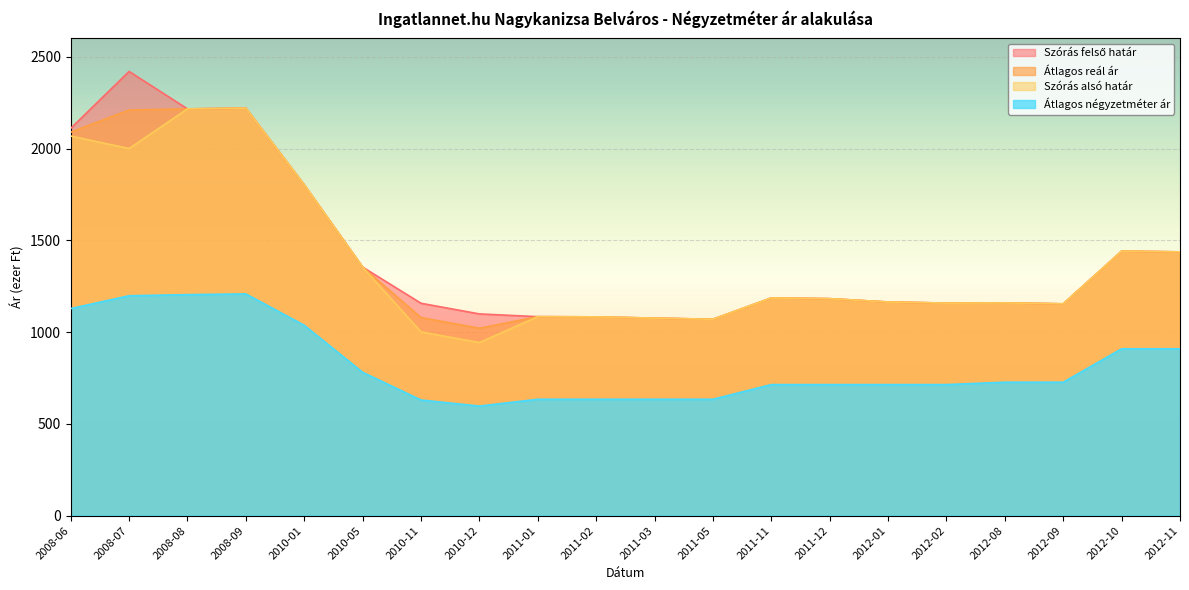

Reading left to right, transcribe all the data shown in this chart.

Szórás felső határ: 2110	2420	2216	2220	1802	1354	1157	1099	1084	1083	1076	1070	1186	1182	1164	1158	1159	1154	1441	1437
Átlagos reál ár: 2089	2210	2216	2220	1802	1354	1079	1021	1084	1083	1076	1070	1186	1182	1164	1158	1159	1154	1441	1437
Szórás alsó határ: 2068	2000	2216	2220	1802	1354	1001	943	1084	1083	1076	1070	1186	1182	1164	1158	1159	1154	1441	1437
Átlagos négyzetméter ár: 1128	1198	1204	1208	1037	781	630	597	634	634	634	634	714	714	714	714	727	727	909	909